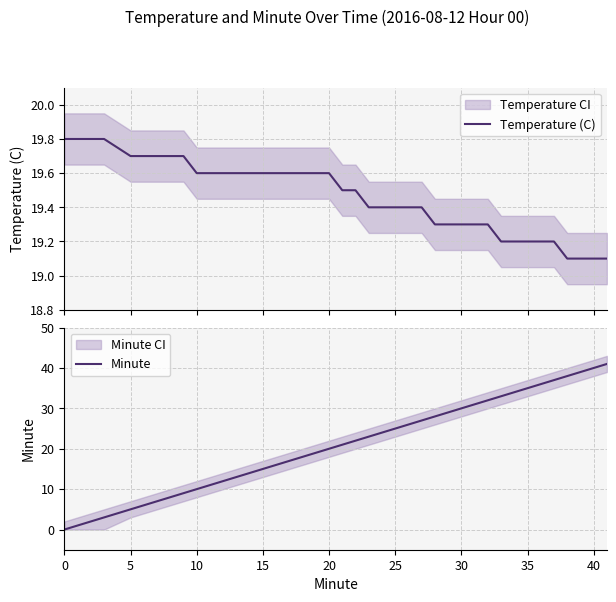

What is the highest value of the Temperature (C) series?

19.8